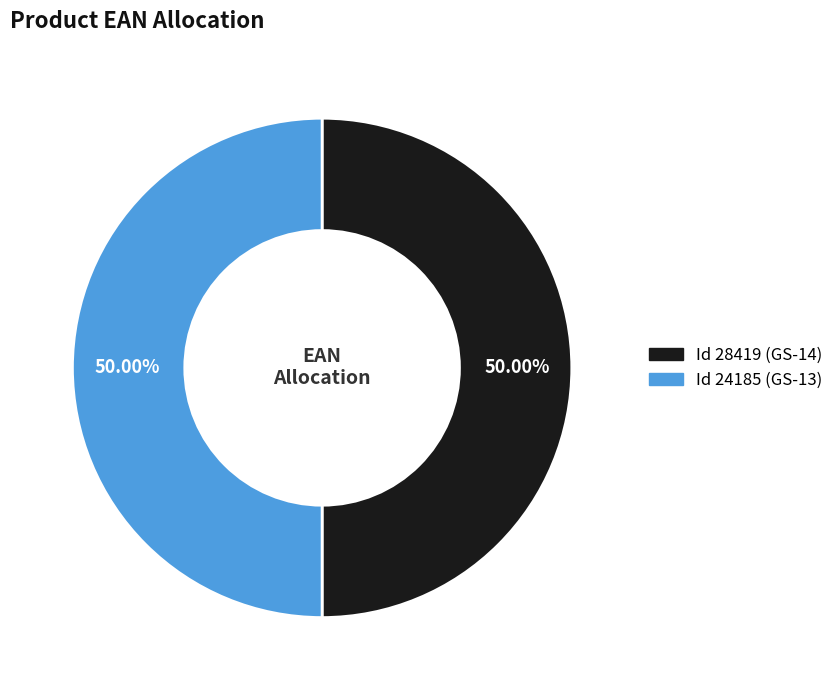

Is the sum of Id 28419 (GS-14) and Id 24185 (GS-13) greater than half?

Yes